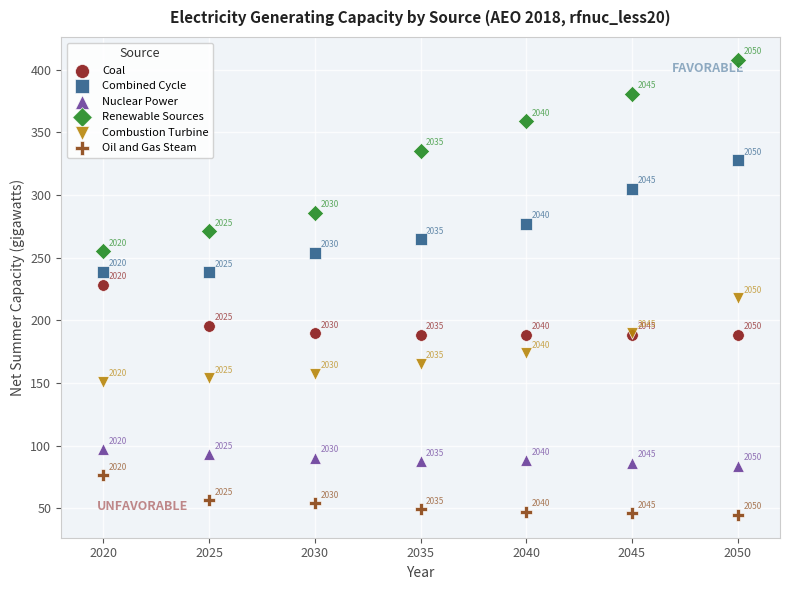

In the Combustion Turbine series, what Y value is closest to 184?

190.2